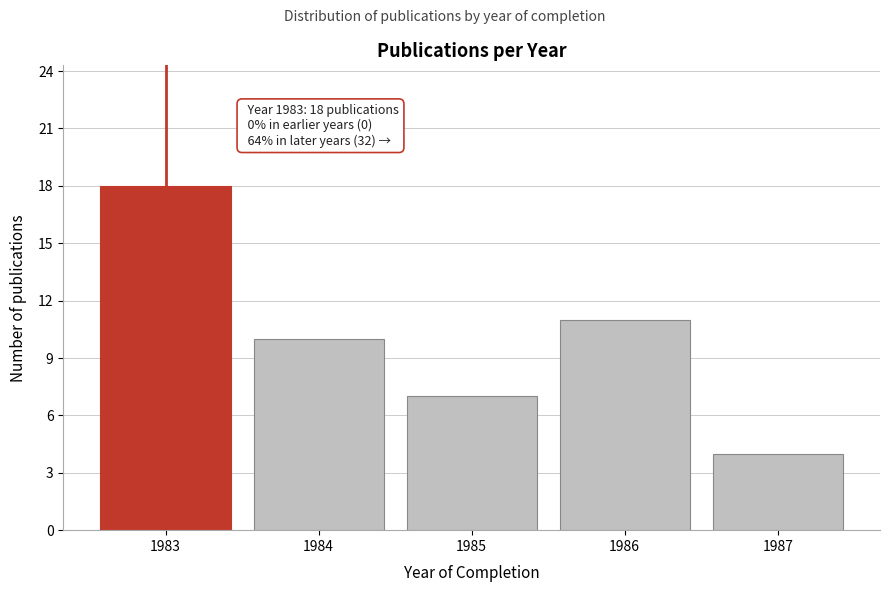

Reading right to left, list all the values displayed in this chart.

4	11	7	10	18